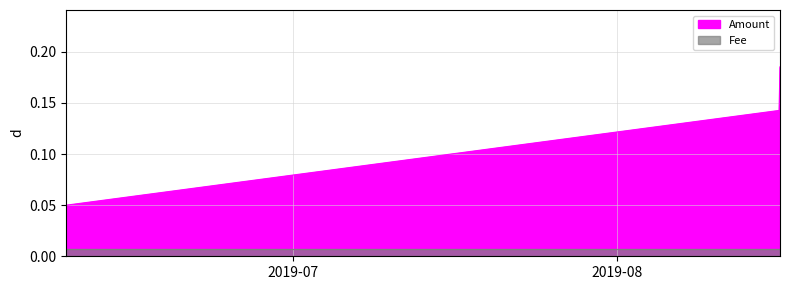

What is the label of the 2nd point from the left?

2019-08-16 12:33:51